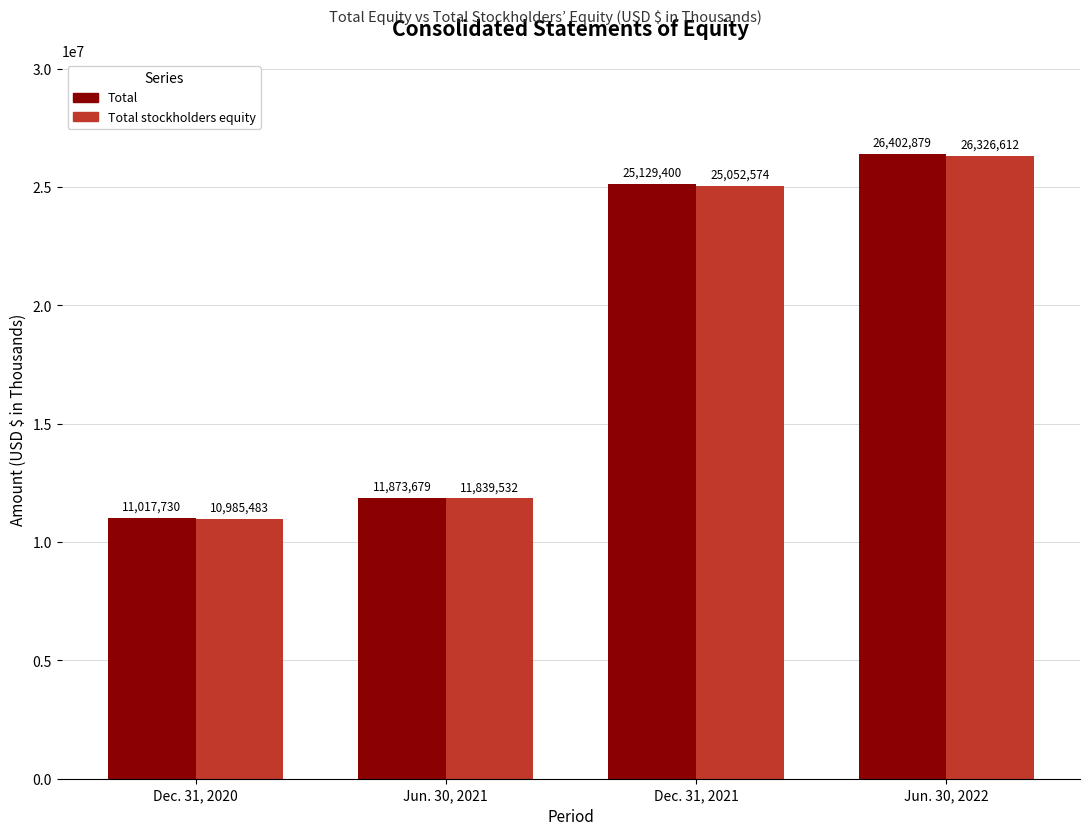

What is the label of the 3rd bar from the right?

Jun. 30, 2021